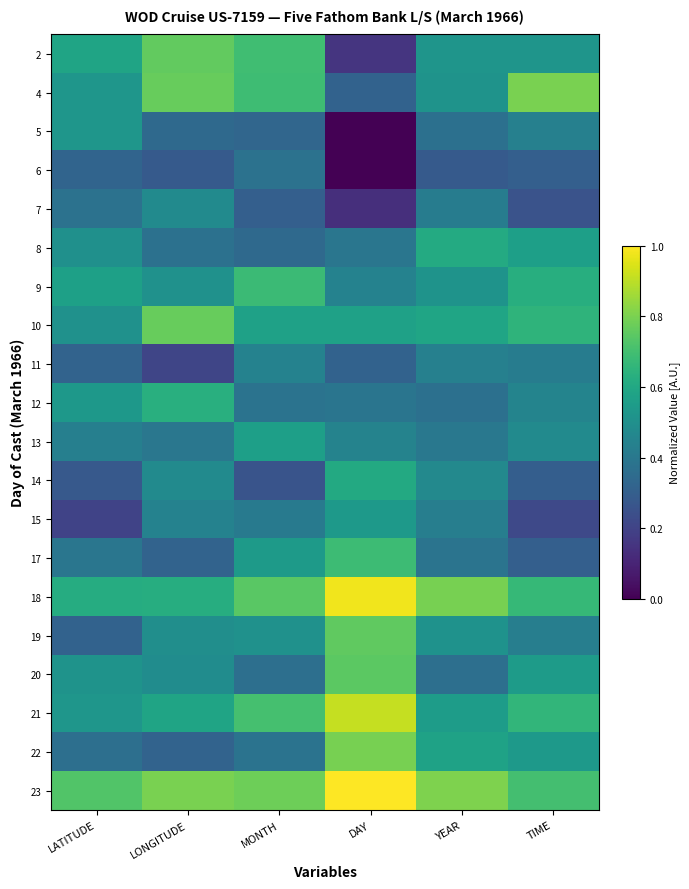

How many distinct data groups are displayed?

20